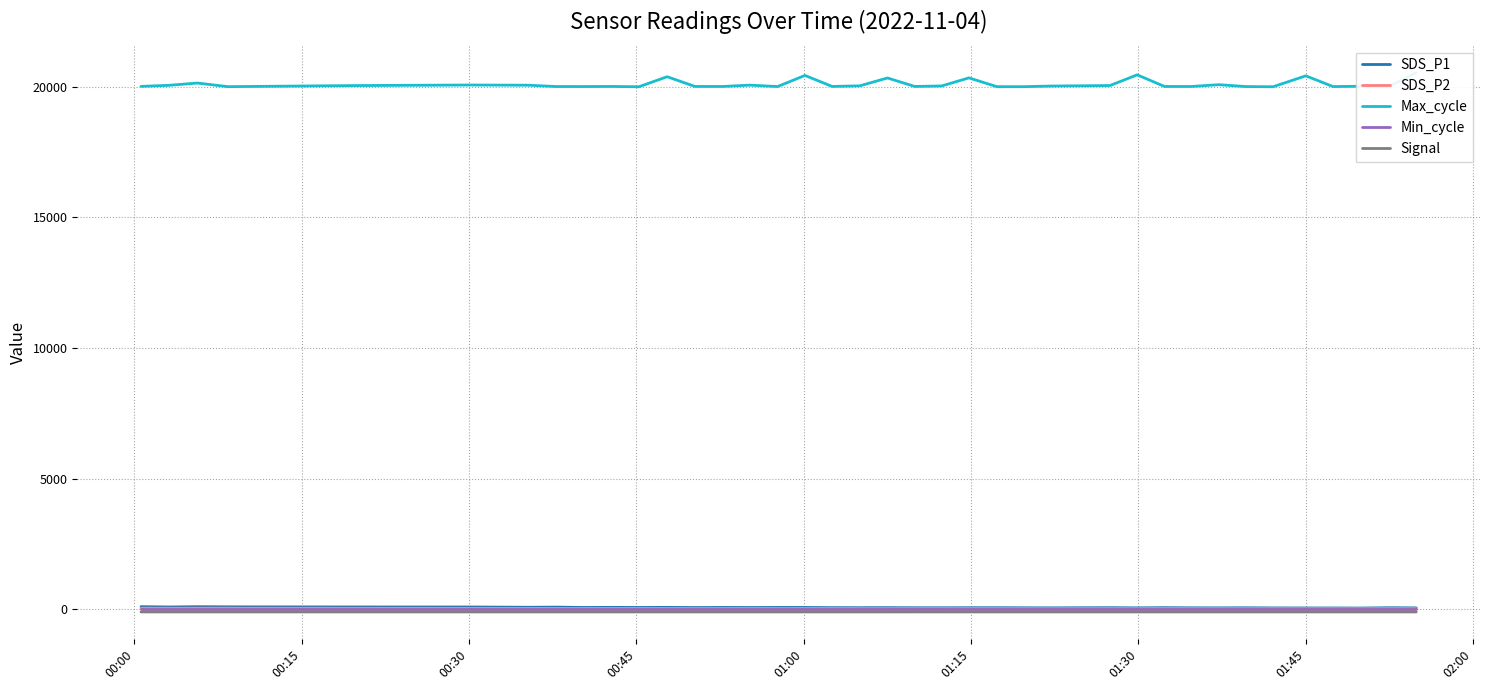

Reading left to right, what are all the values shown in this chart?

SDS_P1: 105.9	93.1	105.4	99.0	94.5	93.0	82.2	88.1	74.9	79.0	74.4	78.8	71.2	75.7	72.5	75.3	74.9	68.2	66.3	68.2	64.4	63.1	65.2	66.1	62.1	60.3	66.8	59.7	67.6	61.6	60.2	63.0	57.5	55.4	55.5	52.0	64.6	58.7
SDS_P2: 48.0	44.9	48.2	47.0	44.0	42.3	40.9	38.9	37.8	38.7	38.5	38.4	35.3	37.3	37.5	36.2	37.0	37.0	34.2	33.8	35.5	34.5	35.5	35.1	34.5	32.2	34.8	34.0	37.0	35.7	35.0	34.1	33.8	32.5	32.9	31.6	35.6	34.4
Max_cycle: 20014.0	20053.0	20141.0	20003.0	20043.0	20066.0	20058.0	20008.0	20007.0	20011.0	19999.0	20383.0	20011.0	20010.0	20061.0	20007.0	20432.0	20011.0	20034.0	20335.0	20011.0	20030.0	20339.0	20003.0	20003.0	20027.0	20046.0	20455.0	20010.0	20010.0	20078.0	20007.0	19999.0	20417.0	20007.0	20018.0	19999.0	20536.0
Min_cycle: 22.0	22.0	22.0	22.0	22.0	22.0	22.0	22.0	22.0	22.0	22.0	22.0	22.0	22.0	22.0	22.0	22.0	22.0	22.0	22.0	22.0	22.0	22.0	22.0	22.0	22.0	22.0	22.0	22.0	22.0	22.0	22.0	22.0	22.0	22.0	22.0	22.0	22.0
Signal: -96.0	-96.0	-96.0	-96.0	-96.0	-96.0	-96.0	-96.0	-96.0	-96.0	-96.0	-96.0	-96.0	-96.0	-96.0	-96.0	-96.0	-96.0	-96.0	-96.0	-95.0	-96.0	-96.0	-96.0	-96.0	-96.0	-96.0	-96.0	-96.0	-96.0	-96.0	-96.0	-96.0	-96.0	-96.0	-96.0	-96.0	-96.0